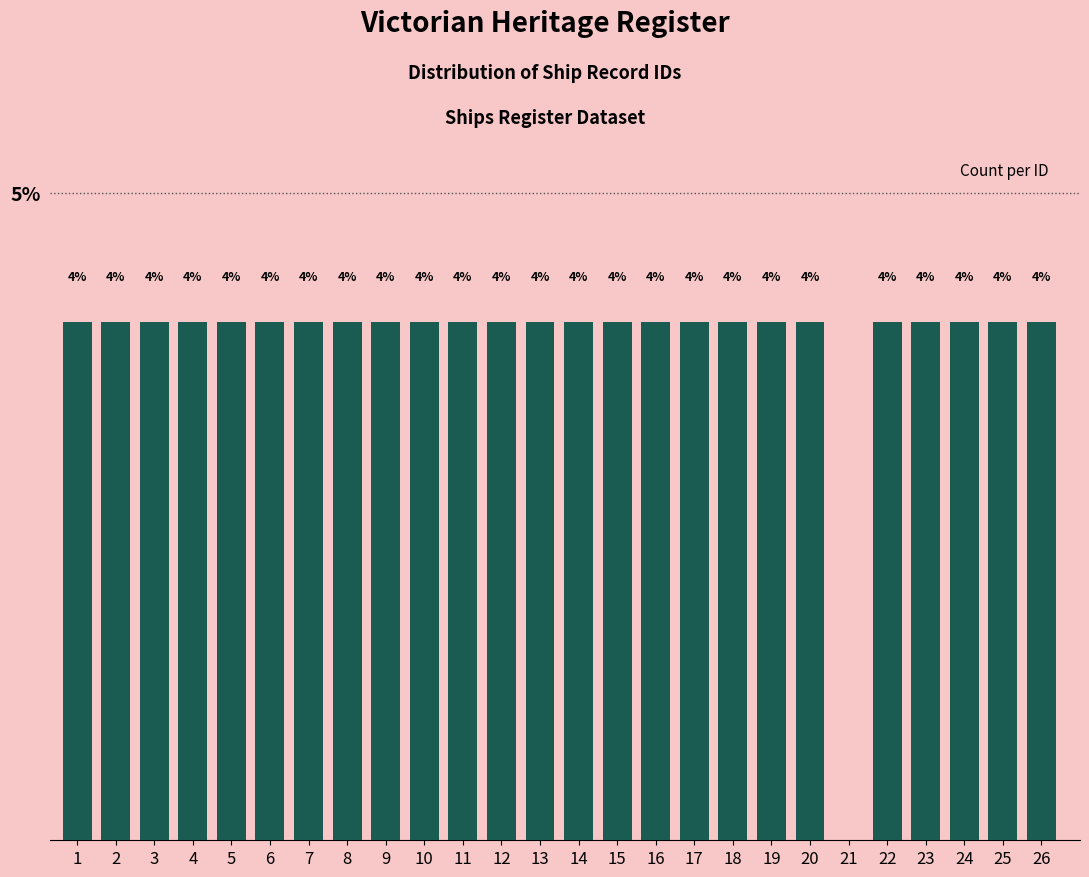

Are the bars horizontal?

No